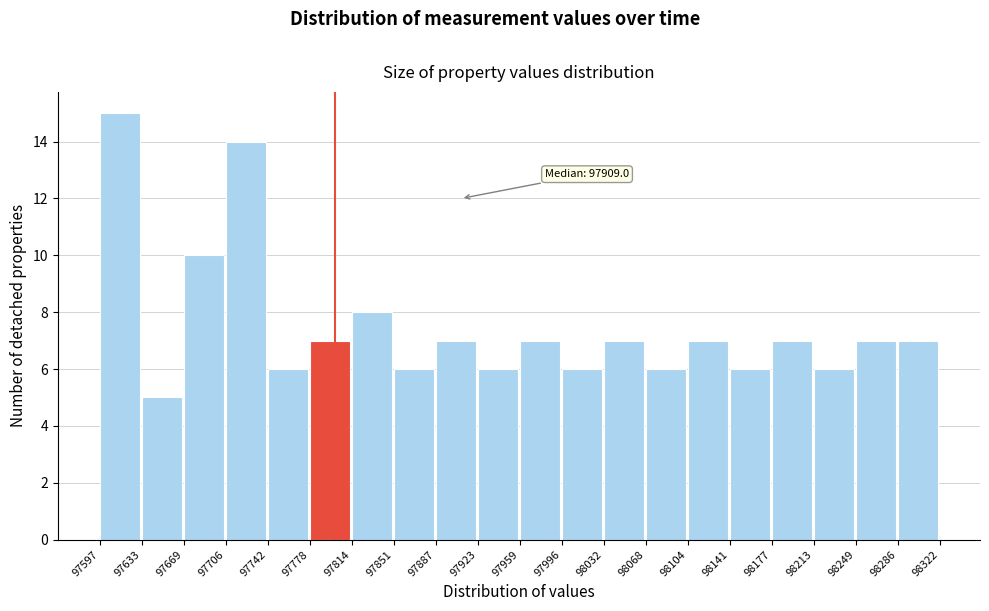

Which range on the x-axis has the tallest bar?

97597 to 97633